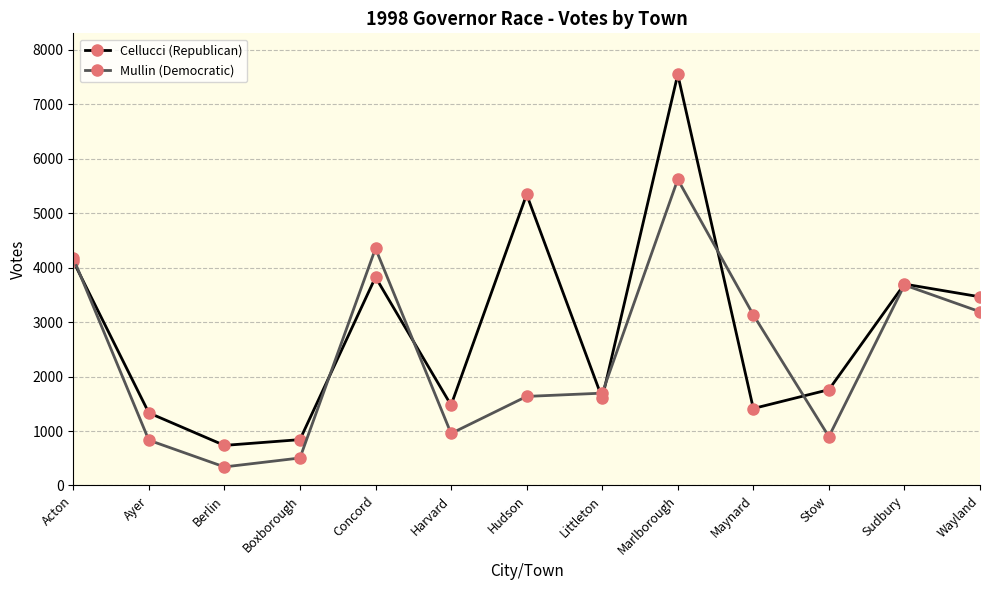

What is the label of the 11th point from the right?

Berlin